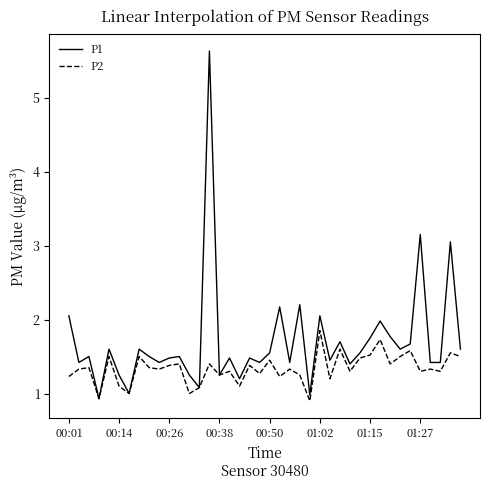

Which series has the largest total across all categories?

P1